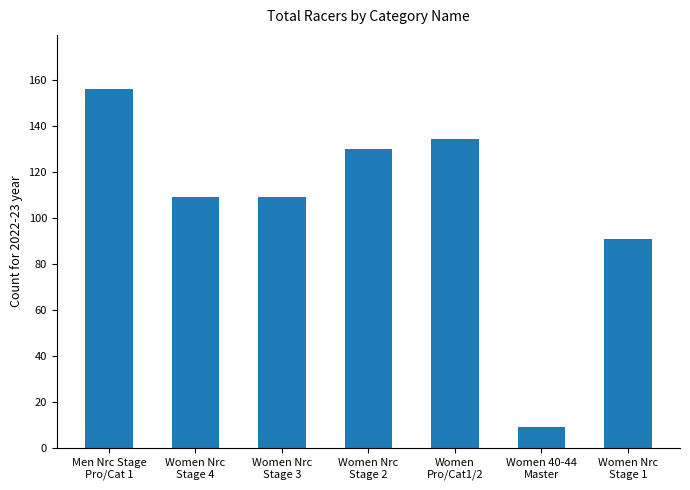

Reading right to left, list all the values displayed in this chart.

Women Nrc
Stage 1=91	Women 40-44
Master=9	Women
Pro/Cat1/2=134	Women Nrc
Stage 2=130	Women Nrc
Stage 3=109	Women Nrc
Stage 4=109	Men Nrc Stage
Pro/Cat 1=156